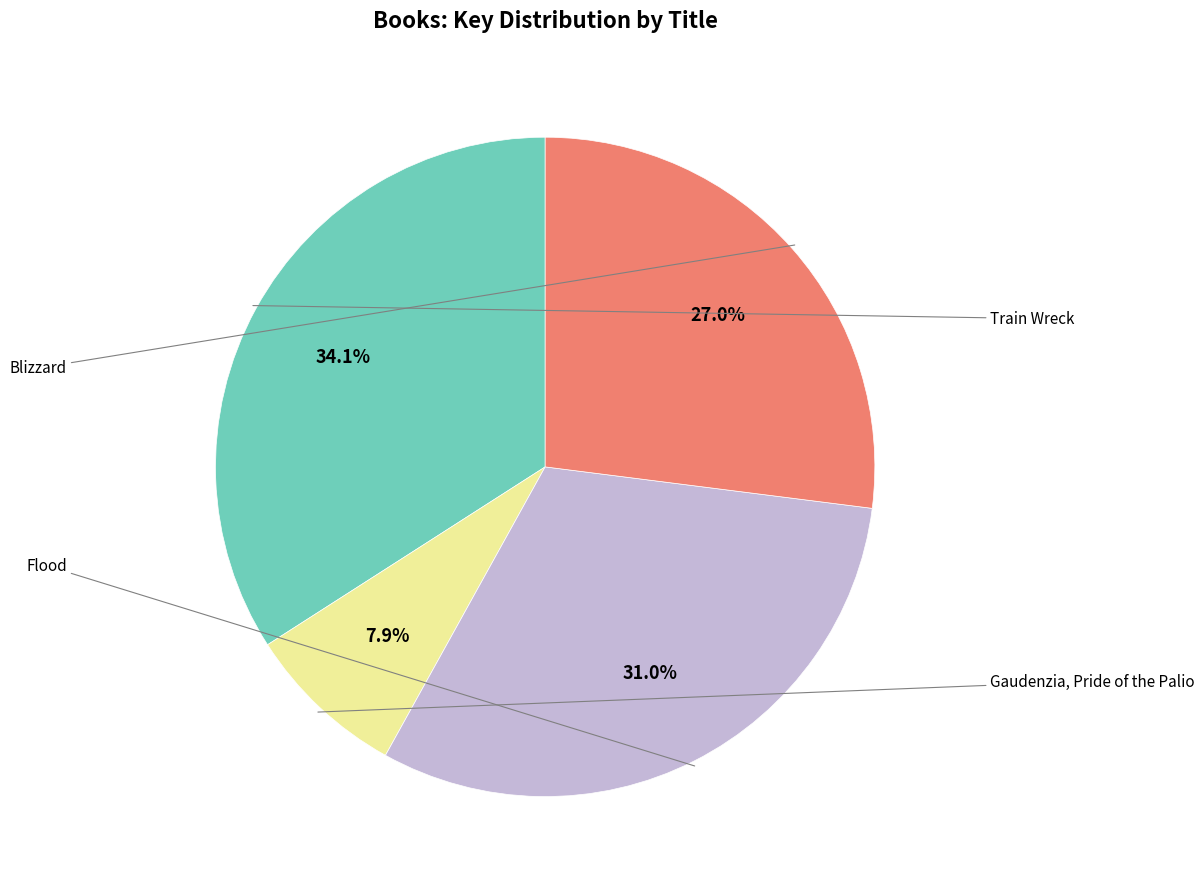

Does any single category account for the majority?

No